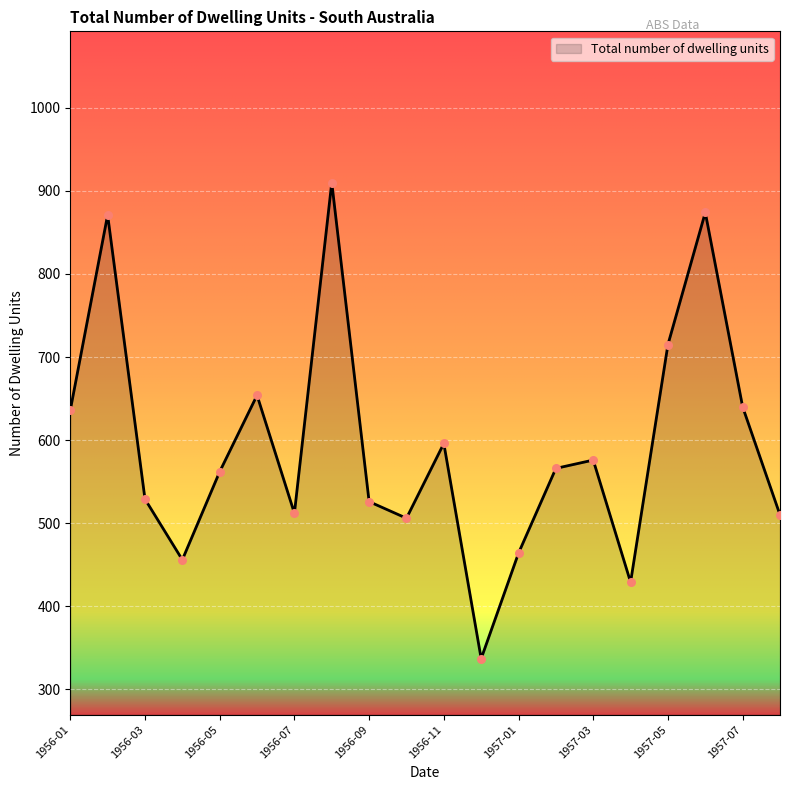

What is the difference between the maximum and minimum values?

573